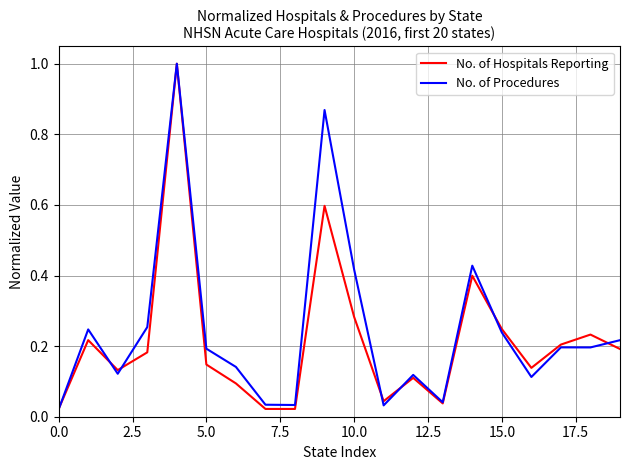

What is the maximum value shown in the chart?

1.0